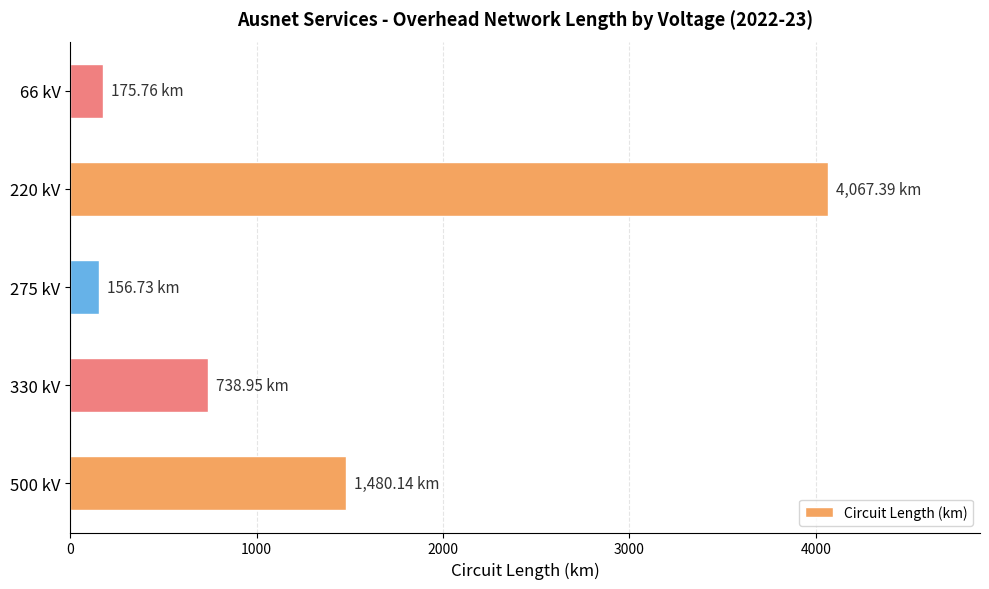

Which has a higher value, 66 kV or 500 kV?

500 kV